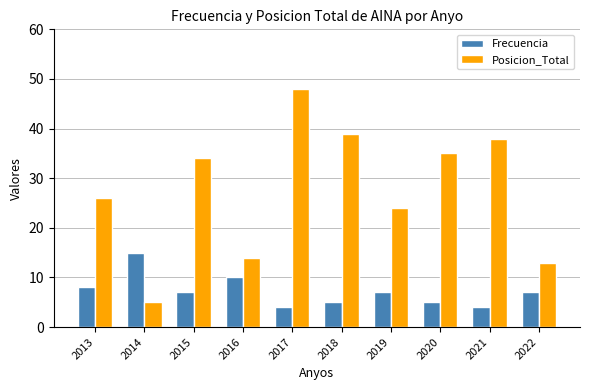

What value does the Frecuencia series have at 2014, to the nearest 10?

20